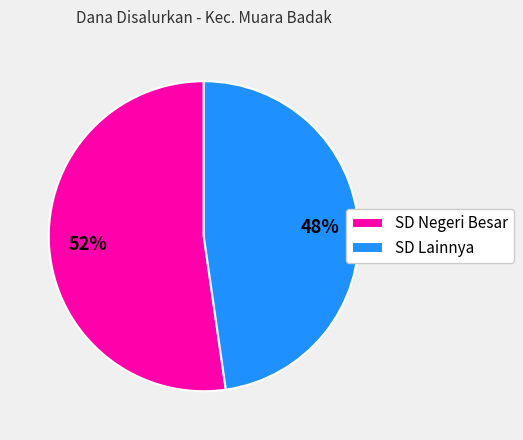

Which slice represents more than half of the pie?

SD Negeri Besar